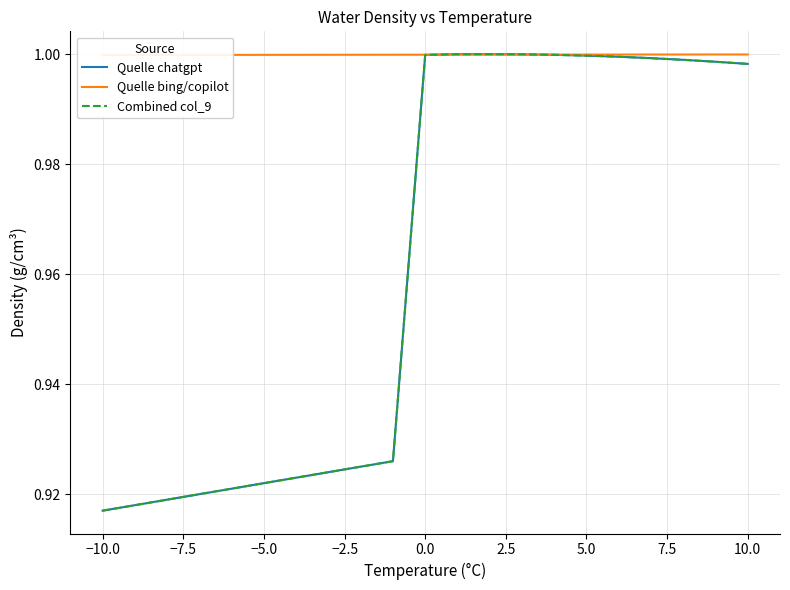

How many lines are shown in the chart?

3